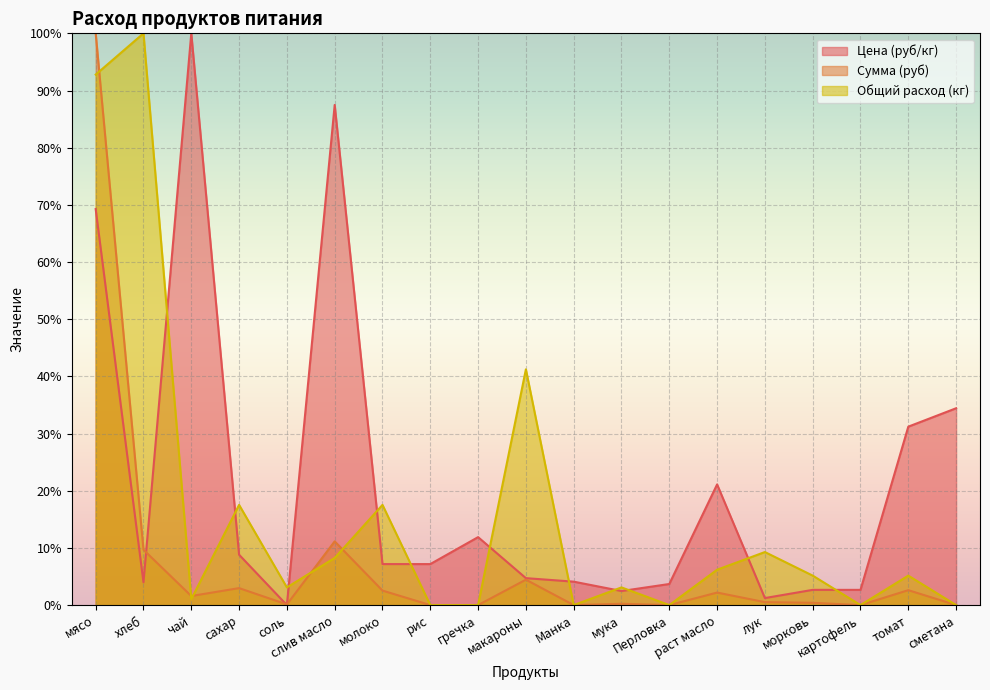

In Сумма (руб), how many points are lower than both neighbors (excluding endpoints)?

5